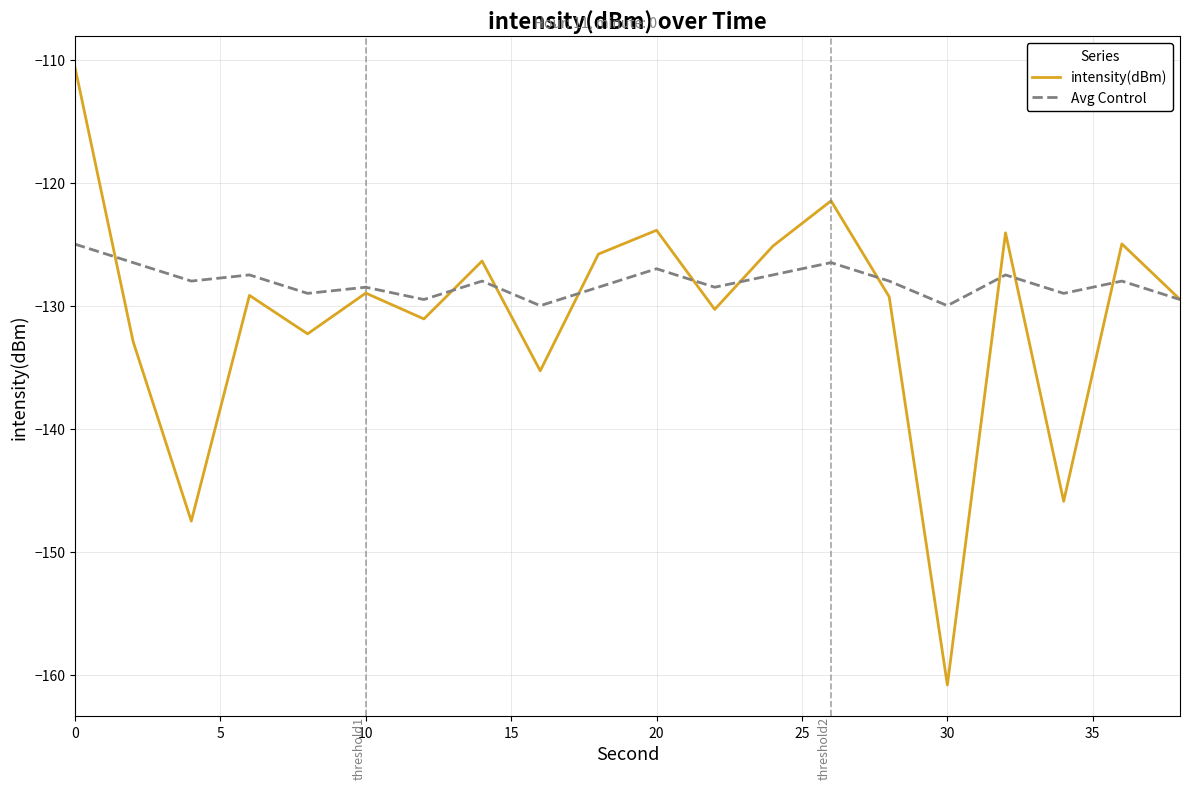

Rank the series by their maximum value, from highest to lowest.

intensity(dBm), Avg Control